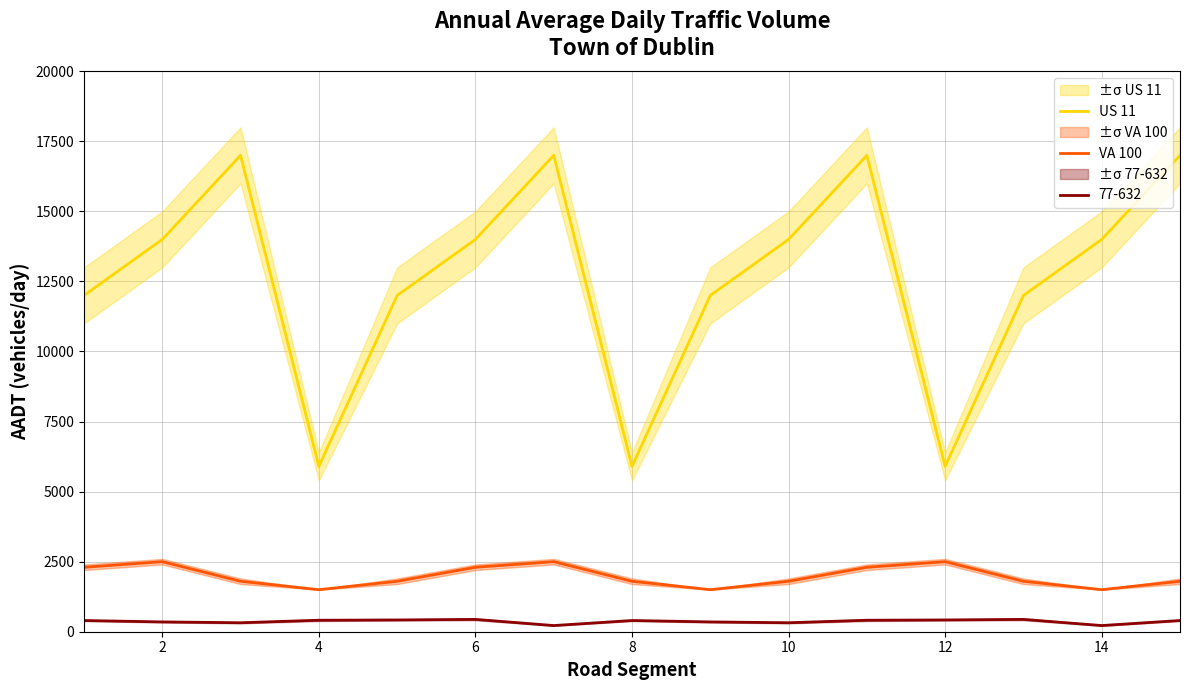

True or false: US 11 and 77-632 cross at least once.

False